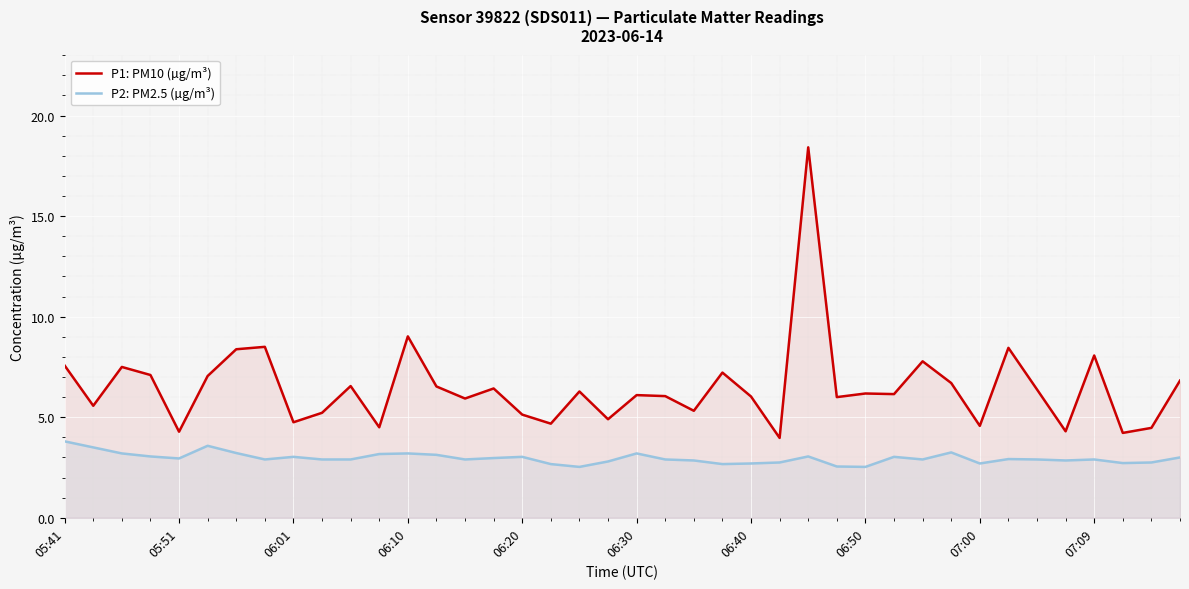

True or false: P2: PM2.5 (µg/m³) and P1: PM10 (µg/m³) intersect in this chart.

False